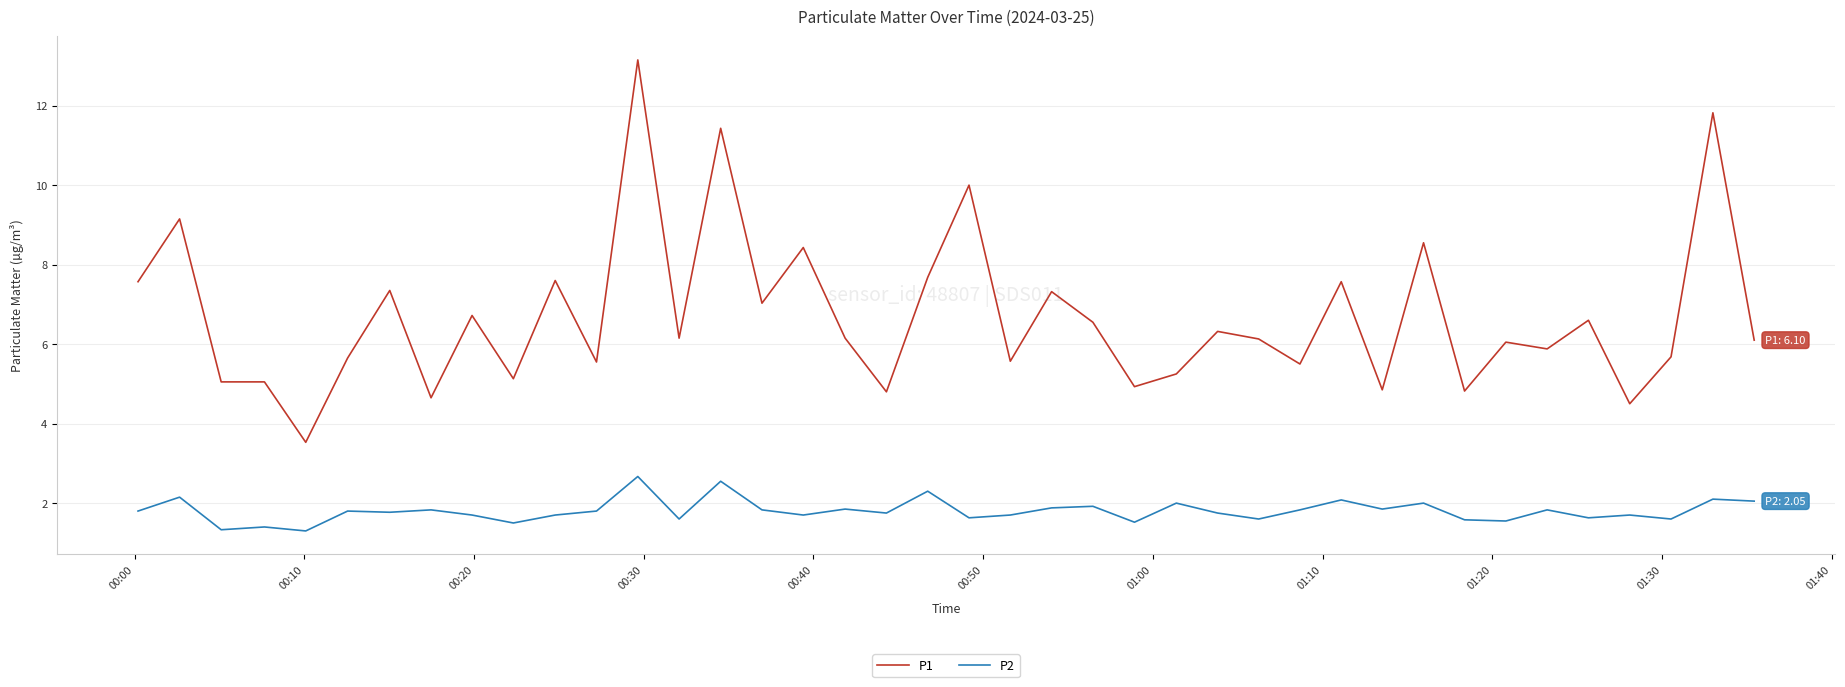

Which series has the largest range (max minus min)?

P1